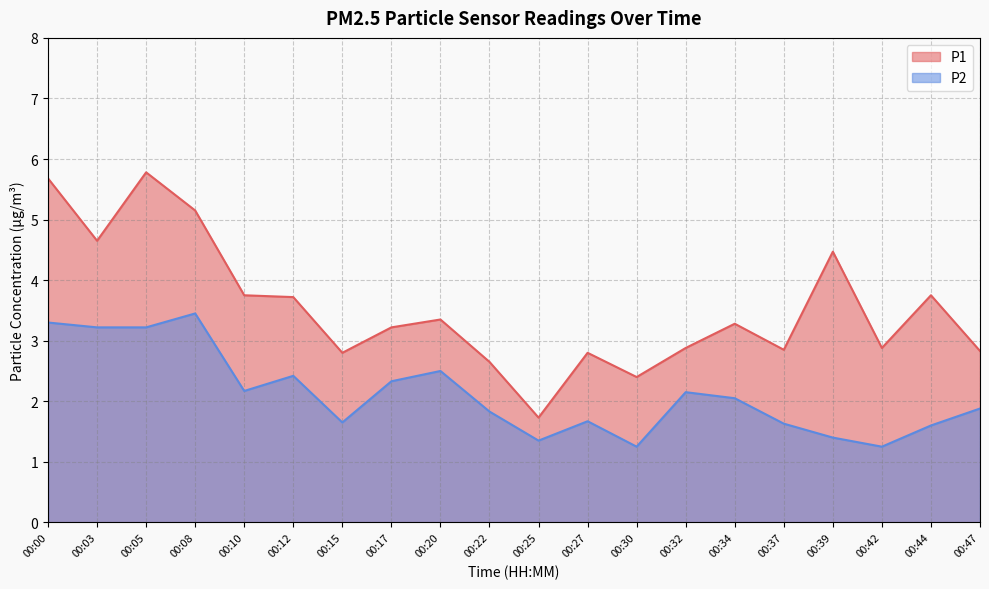

At how many categories does at least one series exceed 2?

19